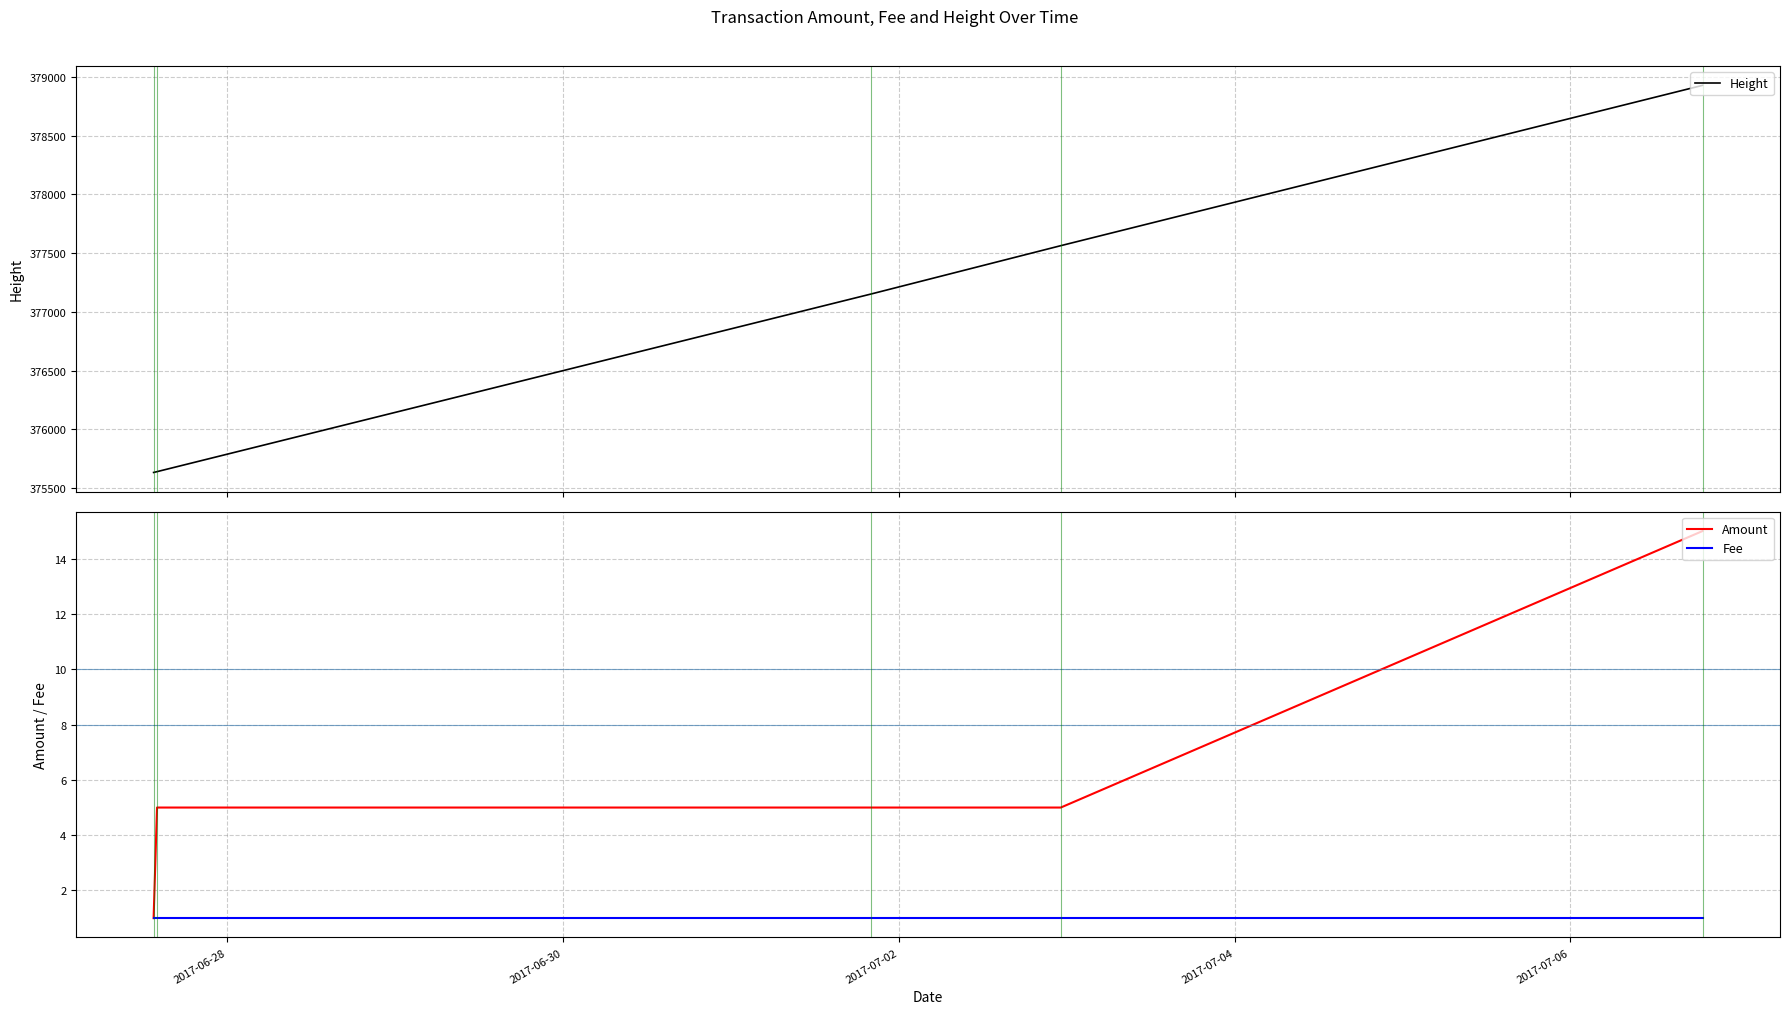

Which series has the largest total across all categories?

Height